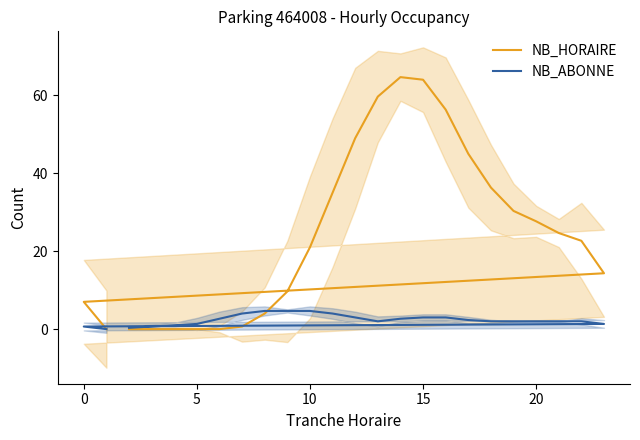

What is the difference between the maximum and minimum values in the NB_ABONNE series?

4.7